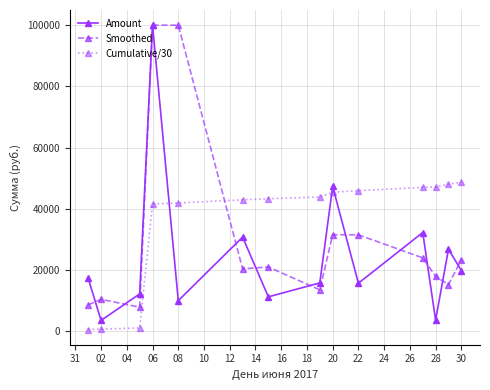

What is the sum of all Cumulative/30 values?

498257.8